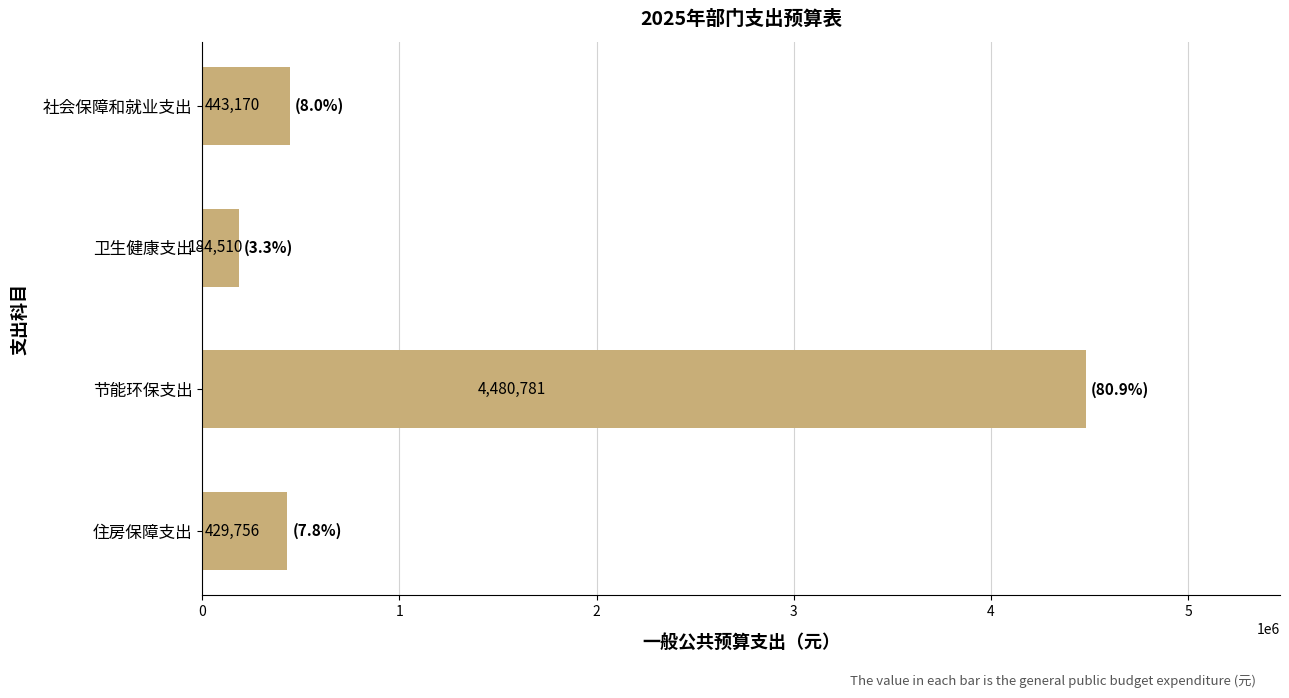

Rank the categories by value from highest to lowest.

节能环保支出, 社会保障和就业支出, 住房保障支出, 卫生健康支出